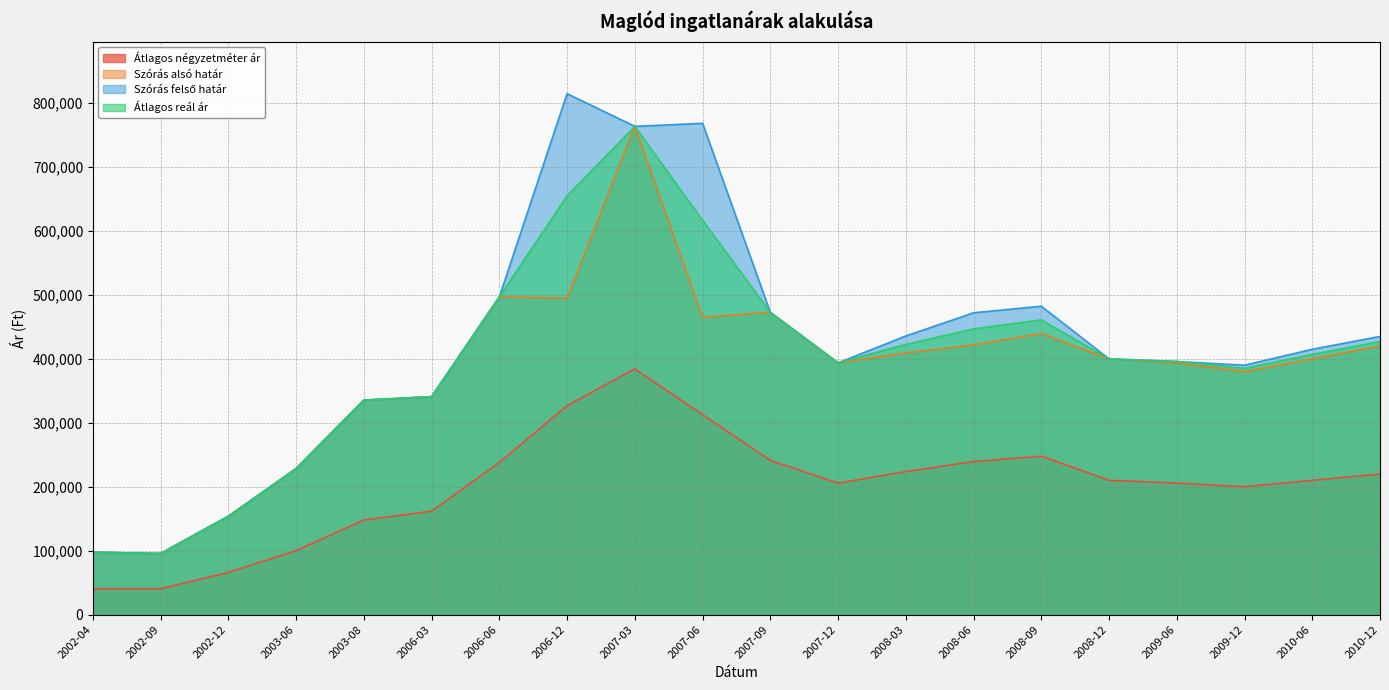

Which series has the widest spread of values?

Szórás felső határ